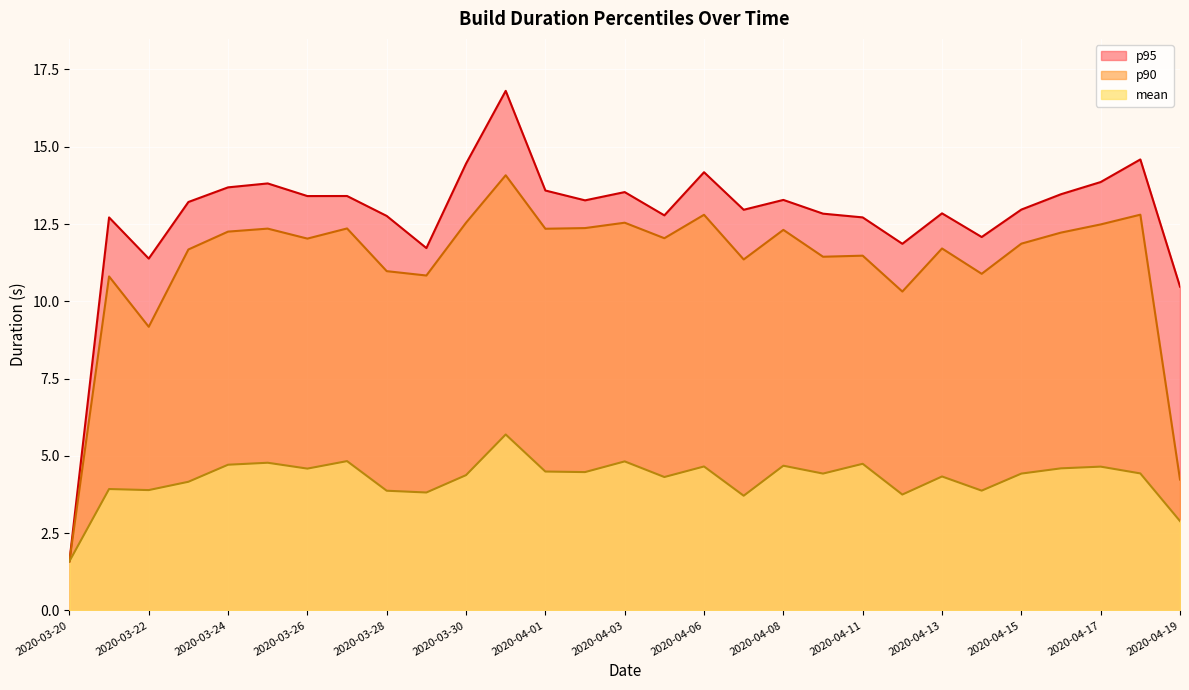

How many lines are shown in the chart?

3